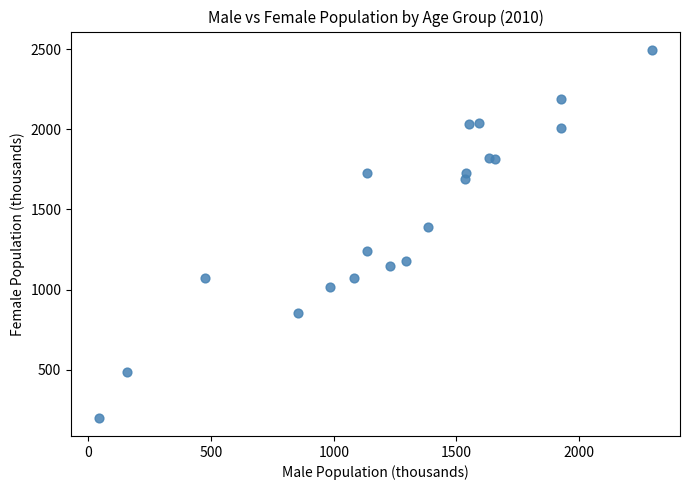

What Y value in the scatter plot is closest to 1348?

1390